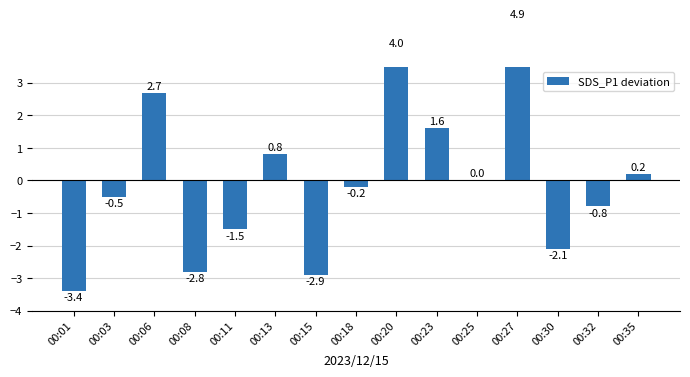

What is the greatest value displayed?

4.9